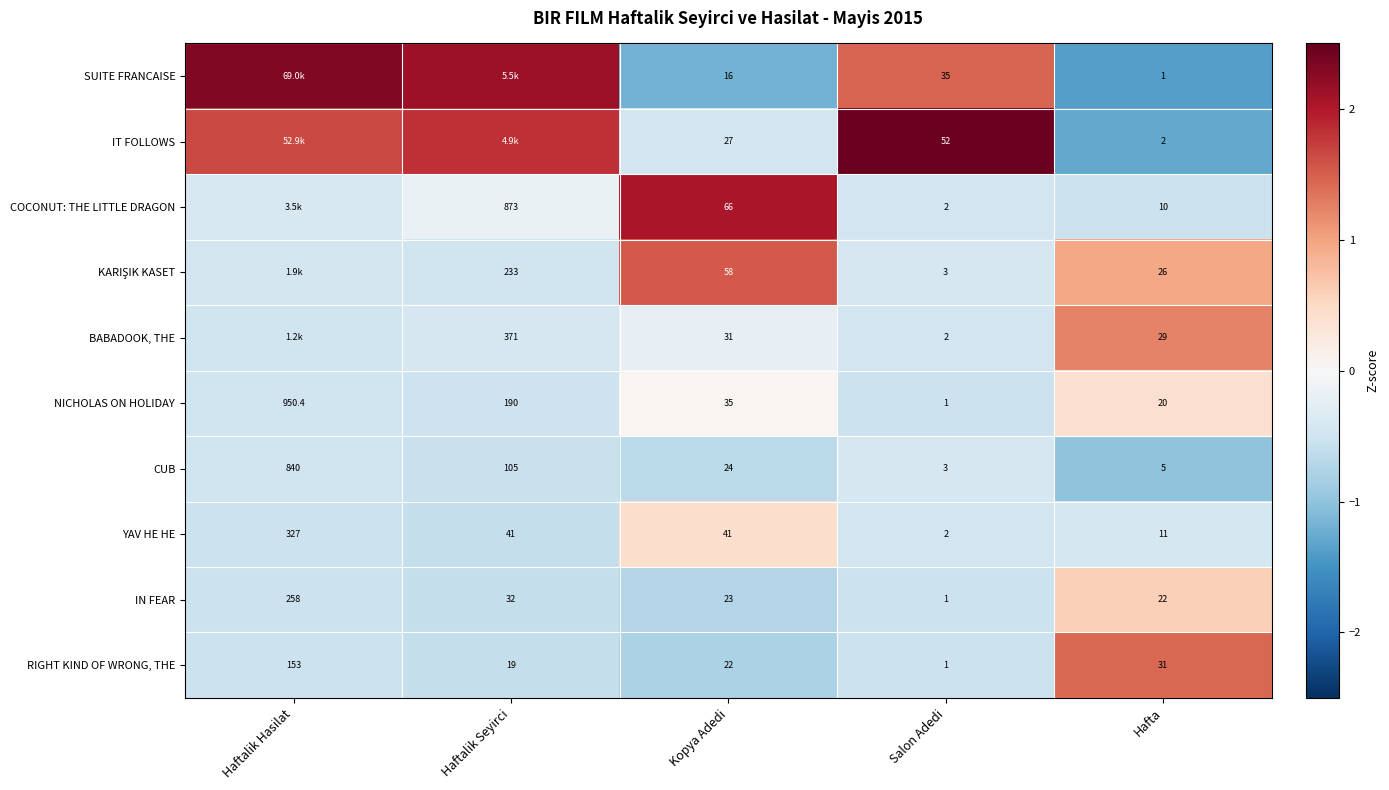

What is the maximum value shown in the chart?

2.4